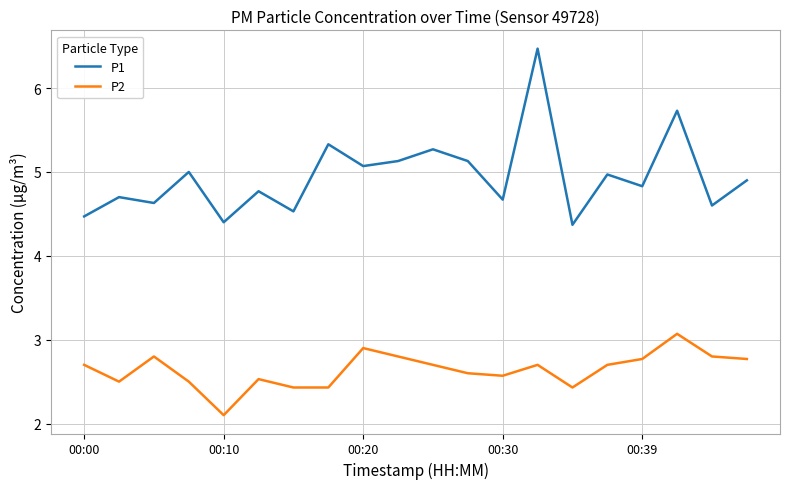

What is the minimum value for P2?

2.1